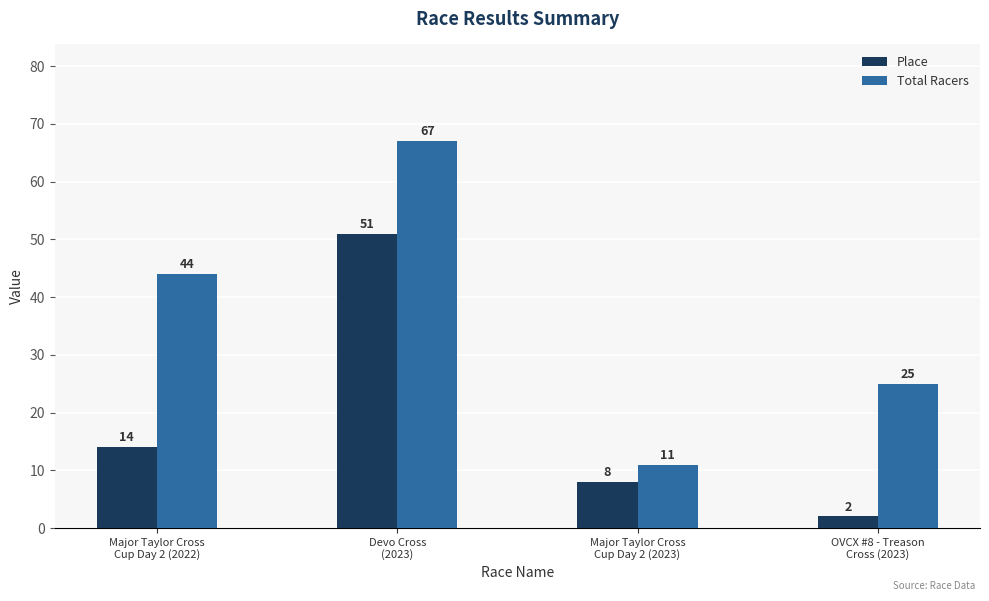

Reading left to right, transcribe all the data shown in this chart.

Place: Major Taylor Cross
Cup Day 2 (2022)=14	Devo Cross
(2023)=51	Major Taylor Cross
Cup Day 2 (2023)=8	OVCX #8 - Treason
Cross (2023)=2
Total Racers: Major Taylor Cross
Cup Day 2 (2022)=44	Devo Cross
(2023)=67	Major Taylor Cross
Cup Day 2 (2023)=11	OVCX #8 - Treason
Cross (2023)=25